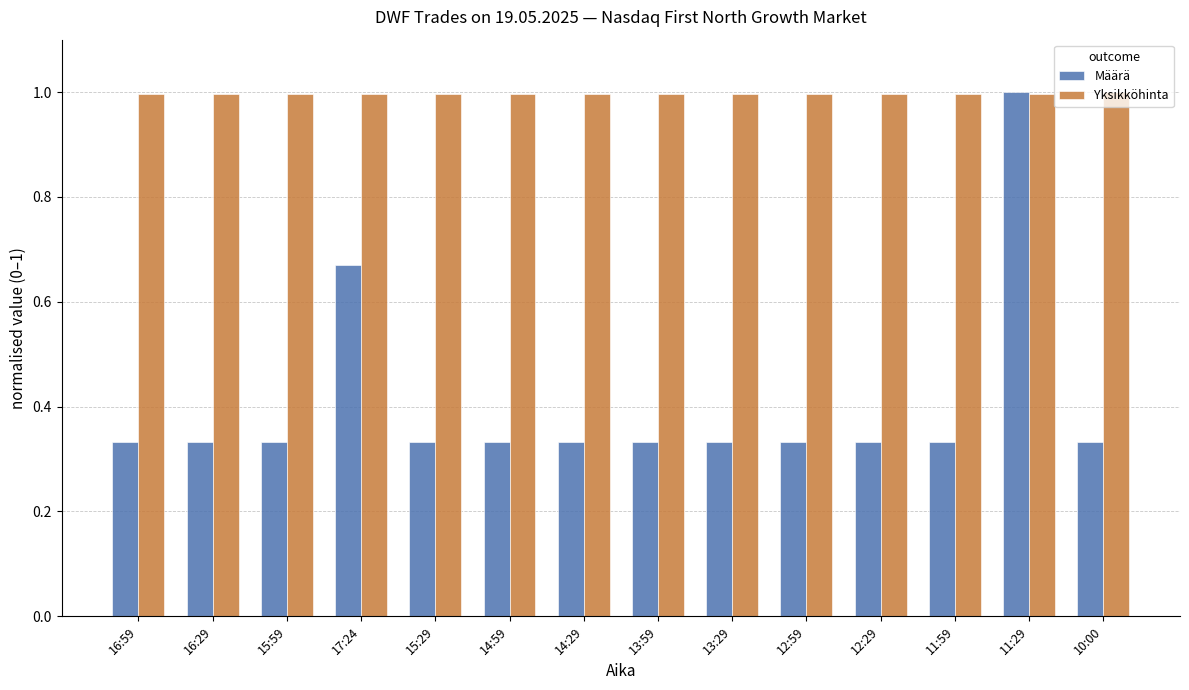

Is the value of Yksikköhinta at 11:29 greater than the value of Määrä at 15:29?

Yes